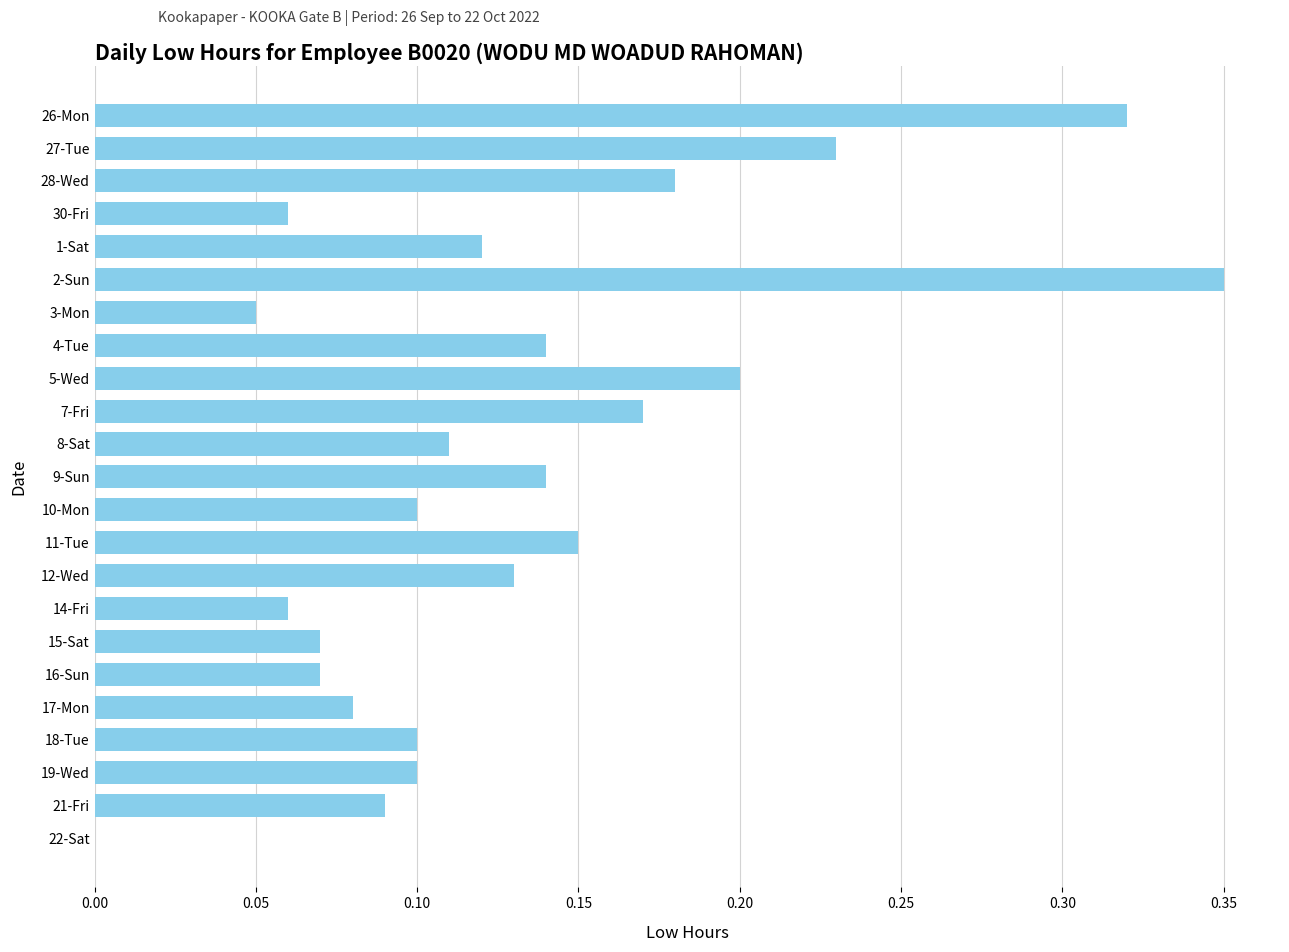

Which has a higher value, 9-Sun or 14-Fri?

9-Sun